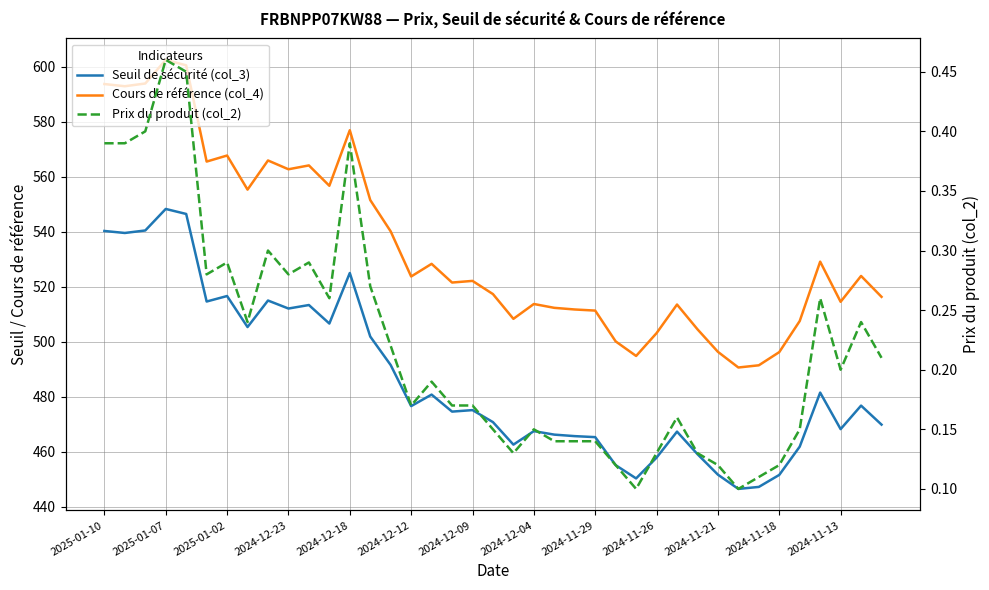

Reading right to left, what are all the values shown in this chart?

Seuil de sécurité (col_3): 469.9	476.8	468.3	481.6	461.9	451.6	447.3	446.5	451.7	459.2	467.4	457.9	450.4	455.2	465.4	465.7	466.3	467.6	462.6	470.8	475.2	474.7	480.8	476.7	491.6	502.0	525.1	506.7	513.4	512.1	515.1	505.4	516.7	514.7	546.5	548.4	540.5	539.6	540.4
Cours de référence (col_4): 516.4	524.0	514.6	529.2	507.6	496.3	491.5	490.7	496.4	504.6	513.6	503.2	494.9	500.2	511.4	511.8	512.4	513.8	508.4	517.4	522.2	521.6	528.4	523.8	540.2	551.6	577.0	556.8	564.2	562.8	566.0	555.4	567.8	565.6	600.6	602.6	594.0	593.0	593.8
Prix du produit (col_2): 0.2	0.2	0.2	0.3	0.1	0.1	0.1	0.1	0.1	0.1	0.2	0.1	0.1	0.1	0.1	0.1	0.1	0.1	0.1	0.1	0.2	0.2	0.2	0.2	0.2	0.3	0.4	0.3	0.3	0.3	0.3	0.2	0.3	0.3	0.5	0.5	0.4	0.4	0.4